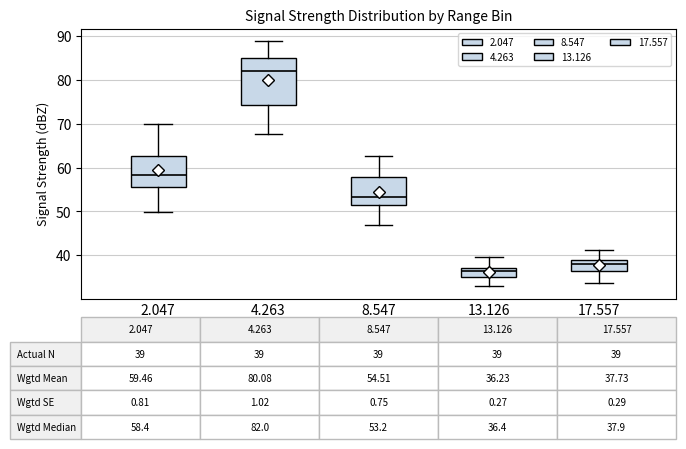

Which box has the highest median line?

4.263